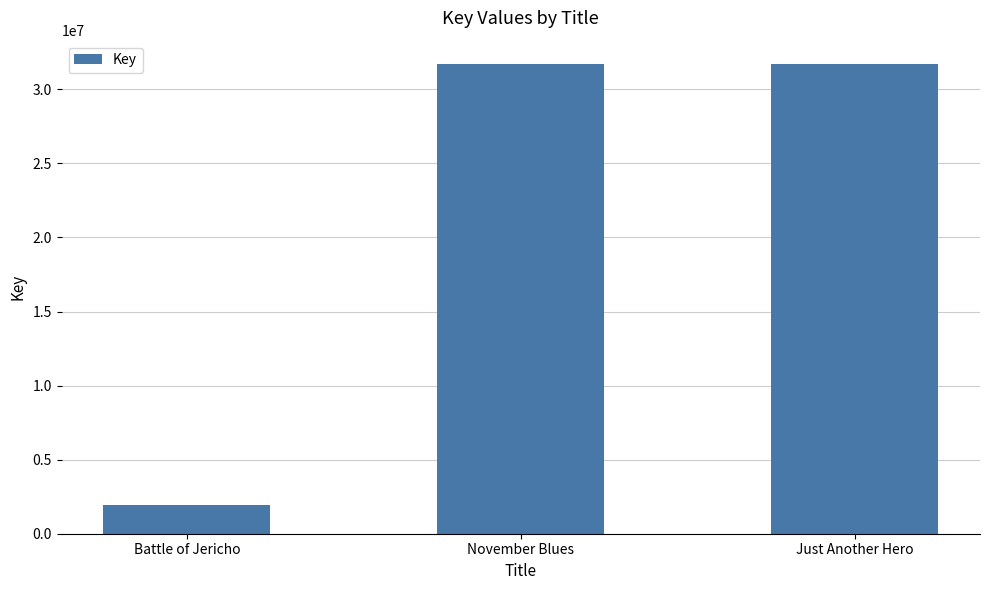

What is the maximum value shown in the chart?

31704092